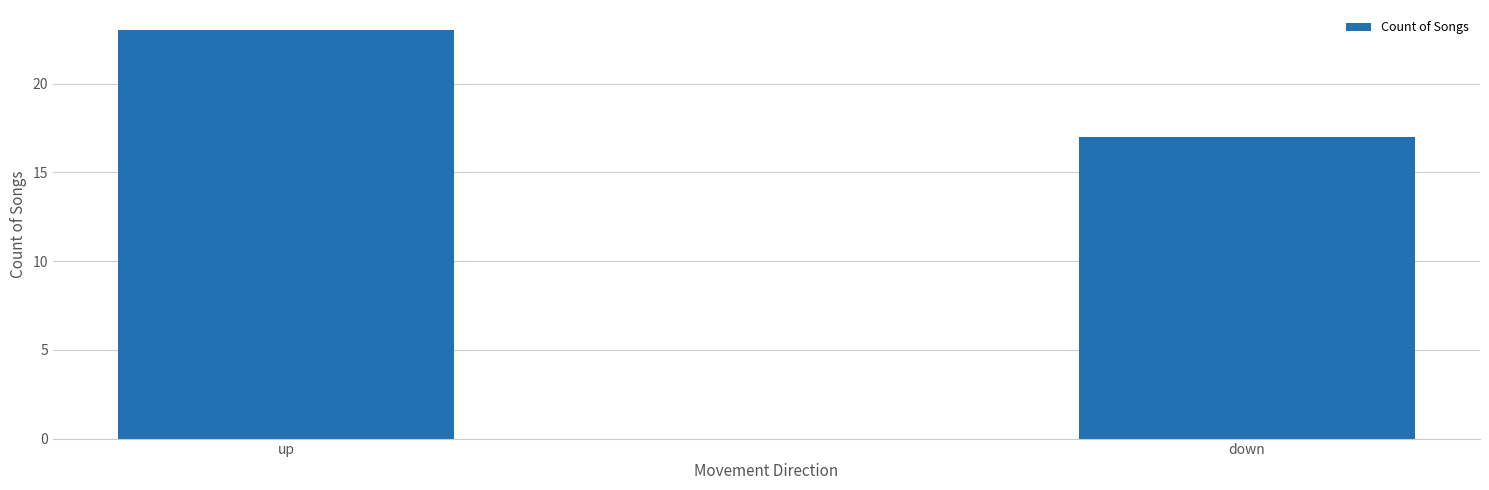

Reading right to left, transcribe all the data shown in this chart.

down=17	up=23